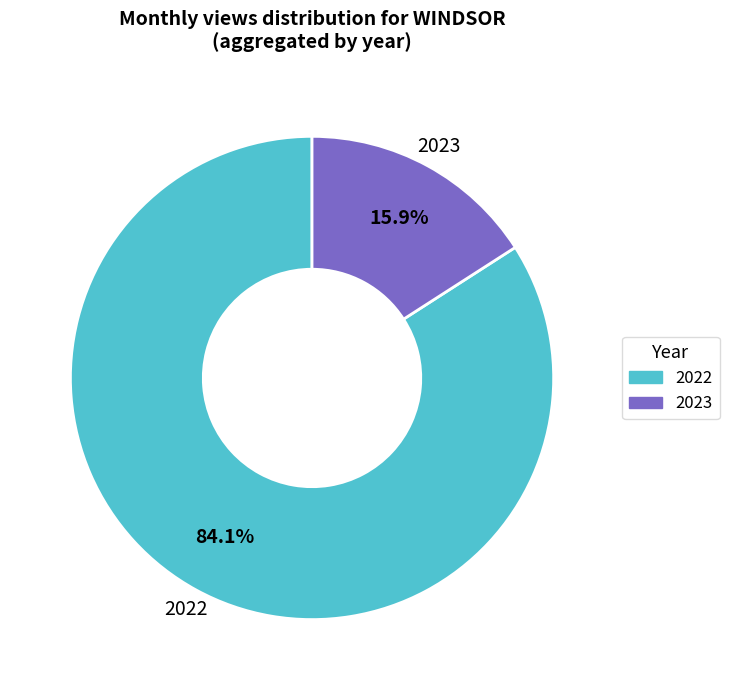

Is there a majority slice in this chart?

Yes